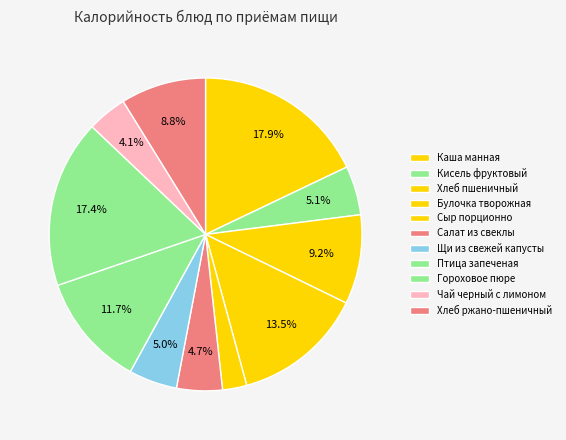

How many slices are in this pie chart?

11